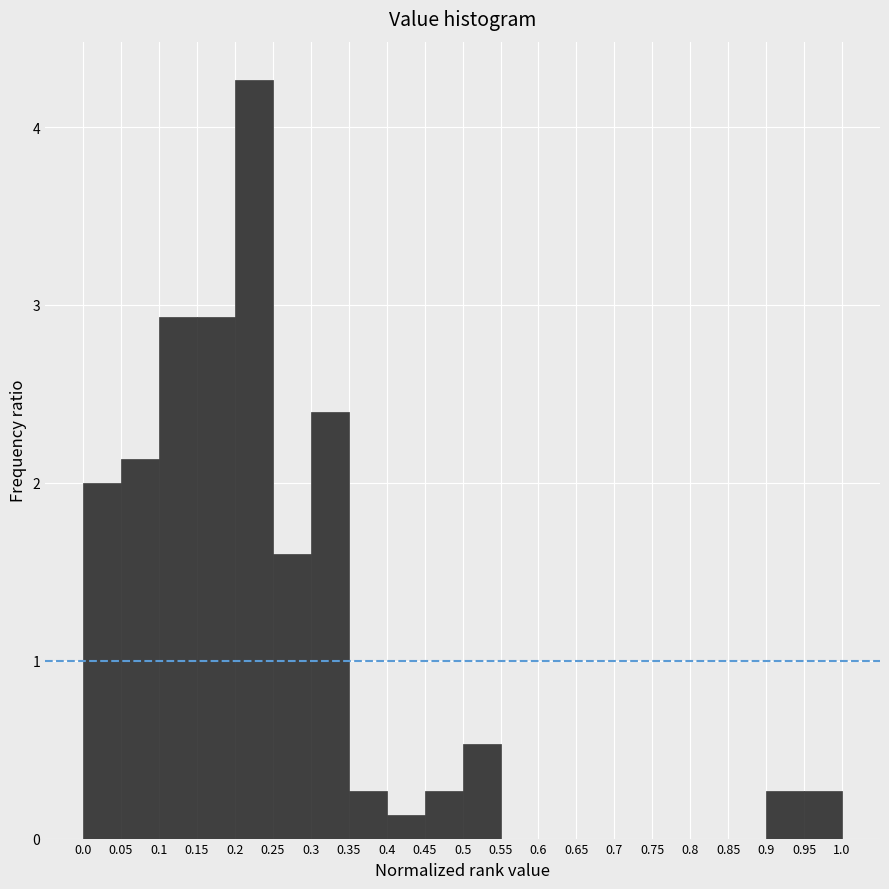

Reading left to right, transcribe this chart: for each bar, give the range it covers on the x-axis and its height. The values are not printed on the chart, so give them approximately, as read against the axis.

0.0 to 0.05: 2.0
0.05 to 0.1: 2.1
0.1 to 0.15: 2.9
0.15 to 0.2: 2.9
0.2 to 0.25: 4.3
0.25 to 0.3: 1.6
0.3 to 0.35: 2.4
0.35 to 0.4: 0.3
0.4 to 0.45: 0.1
0.45 to 0.5: 0.3
0.5 to 0.55: 0.5
0.55 to 0.6: 0
0.6 to 0.65: 0
0.65 to 0.7: 0
0.7 to 0.75: 0
0.75 to 0.8: 0
0.8 to 0.85: 0
0.85 to 0.9: 0
0.9 to 0.95: 0.3
0.95 to 1.0: 0.3